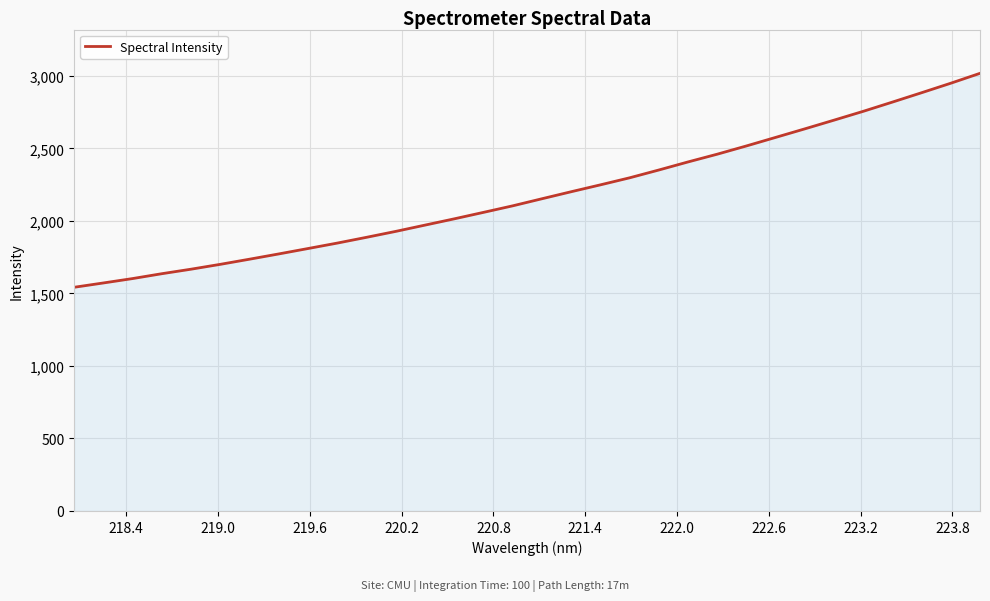

Does the chart have visible grid lines?

Yes